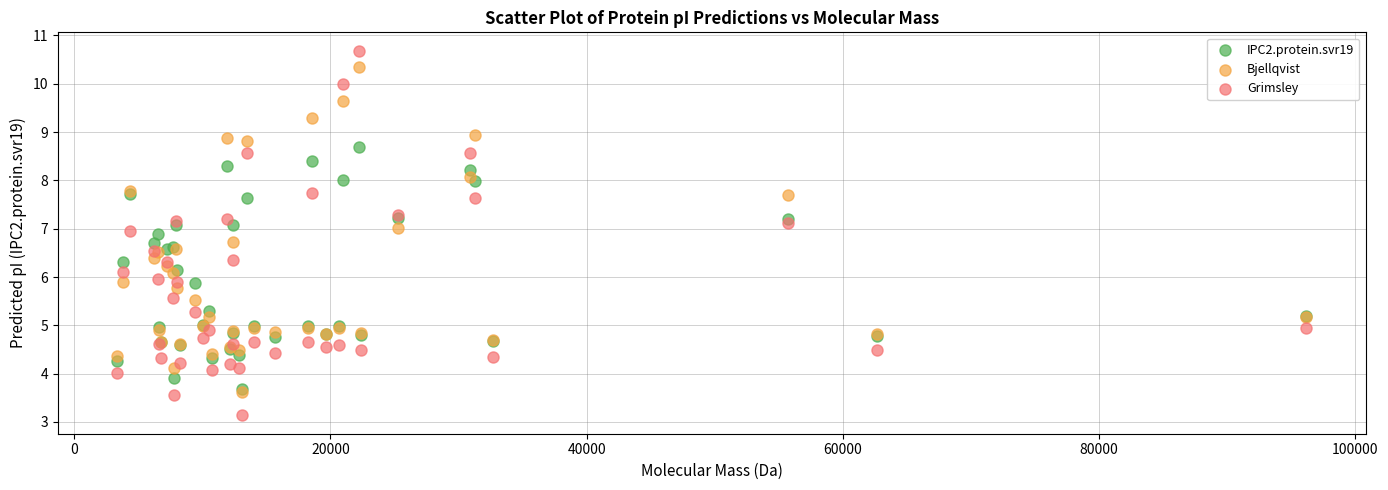

Which series reaches the minimum Y coordinate?

Grimsley